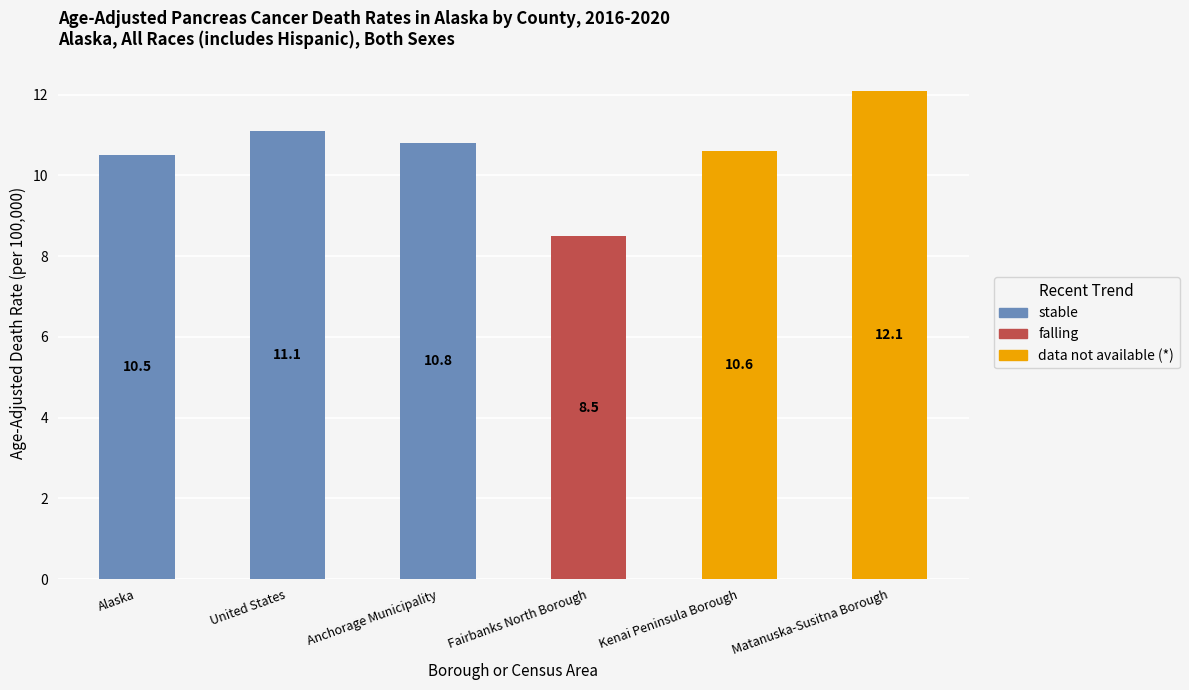

The value of stable at United States is 11.1. True or false?

True